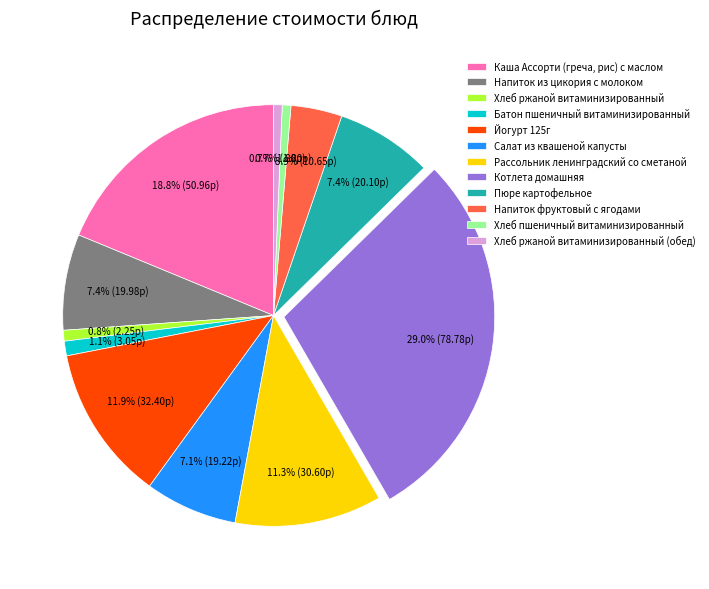

To the nearest percent, what is the combined percentage of Хлеб ржаной витаминизированный and Салат из квашеной капусты?

8%